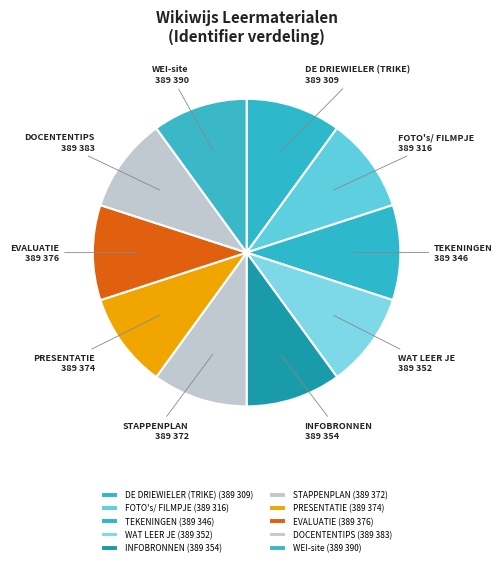

Count the number of slices in the pie.

10